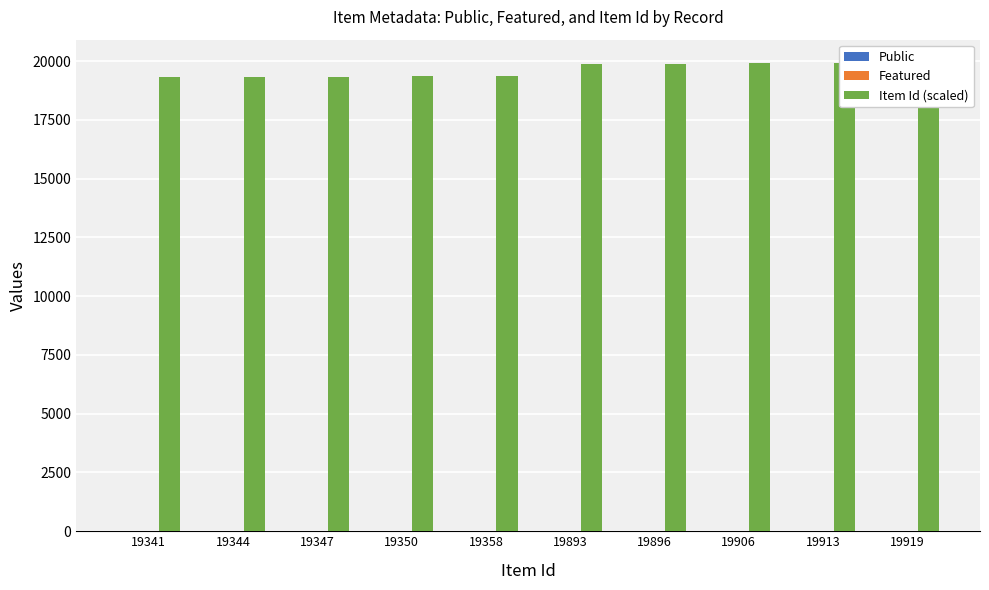

Rank the categories by Public value from lowest to highest.

19341, 19344, 19347, 19350, 19358, 19893, 19896, 19906, 19913, 19919